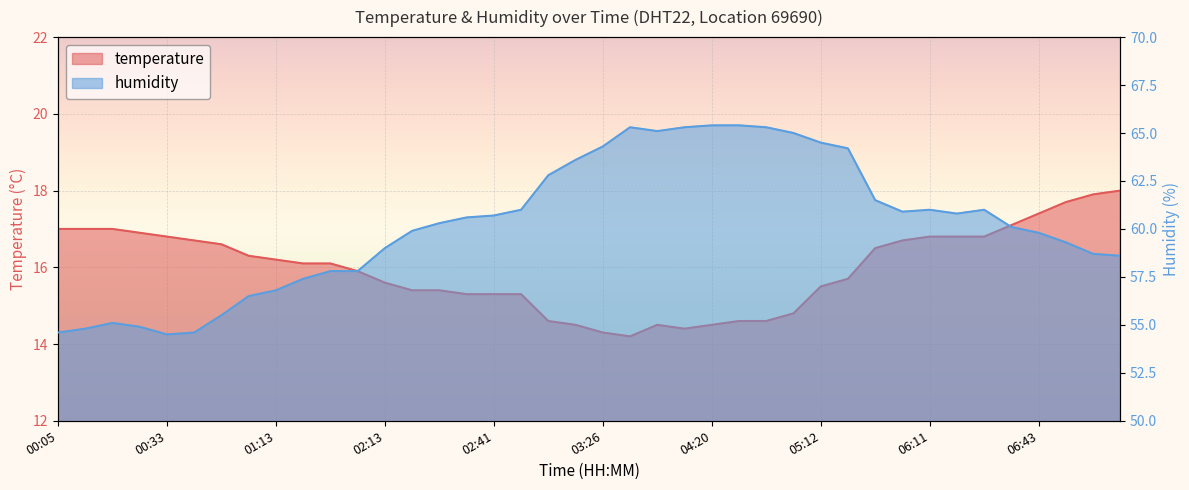

Is the value of humidity at 02:34 greater than the value of temperature at 04:26?

Yes